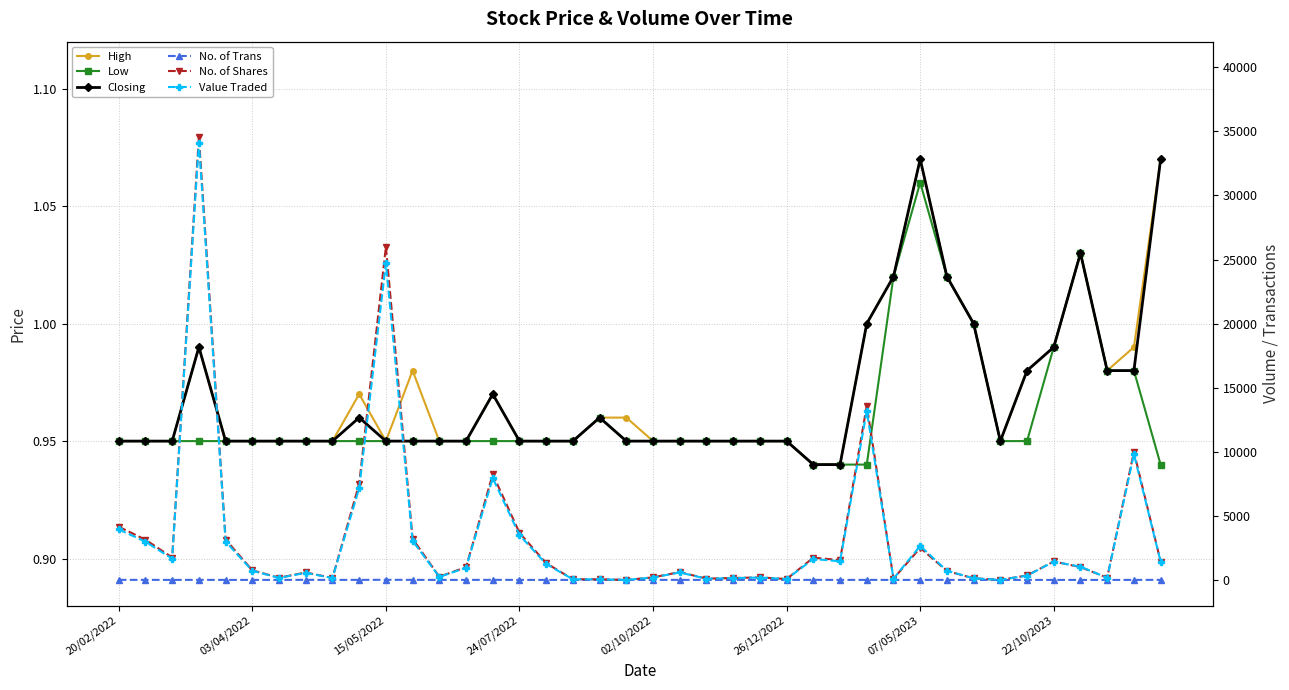

Is this an area chart (filled region under the line)?

No